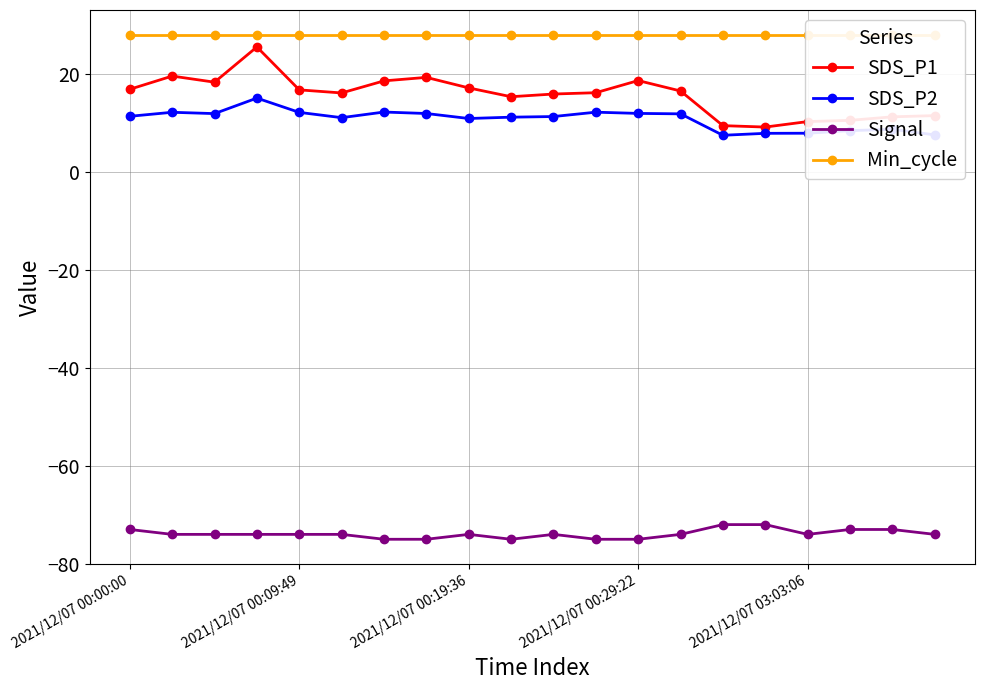

Rank the series by their maximum value, from highest to lowest.

Min_cycle, SDS_P1, SDS_P2, Signal